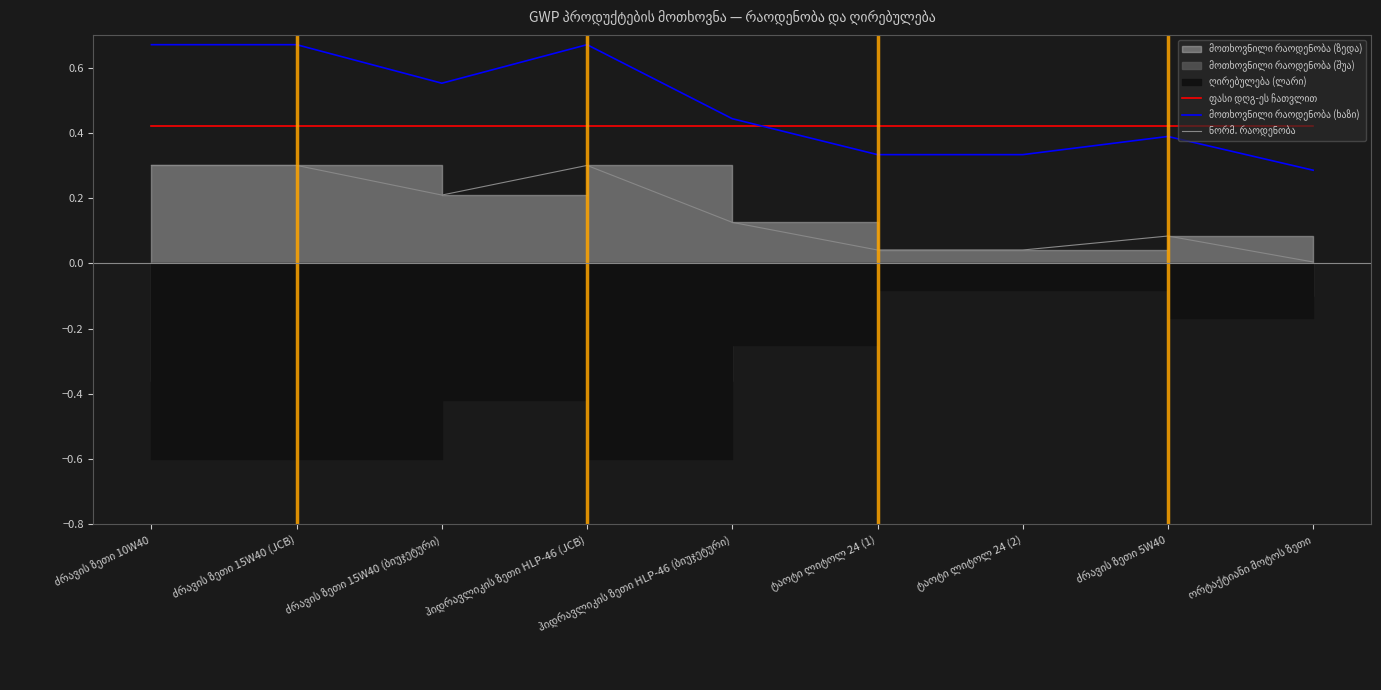

Rank the categories by ნორმ. რაოდენობა value from lowest to highest.

ორტაქტიანი მოტოს ზეთი, ტაოტი ლიტოლ 24 (1), ტაოტი ლიტოლ 24 (2), ძრავის ზეთი 5W40, ჰიდრავლიკის ზეთი HLP-46 (ბიუჯეტური), ძრავის ზეთი 15W40 (ბიუჯეტური), ძრავის ზეთი 10W40, ძრავის ზეთი 15W40 (JCB), ჰიდრავლიკის ზეთი HLP-46 (JCB)